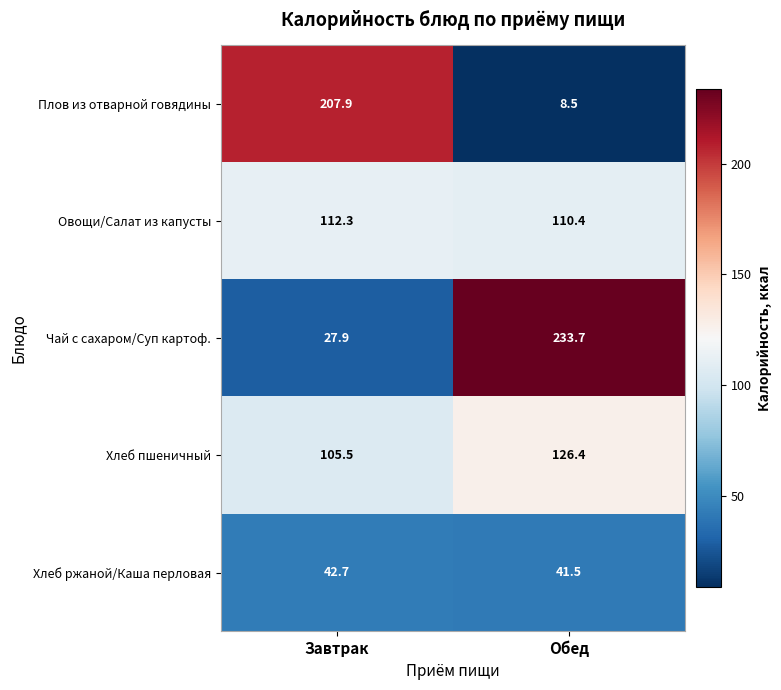

Rank the series by their maximum value, from highest to lowest.

Чай с сахаром/Суп картоф., Плов из отварной говядины, Хлеб пшеничный, Овощи/Салат из капусты, Хлеб ржаной/Каша перловая